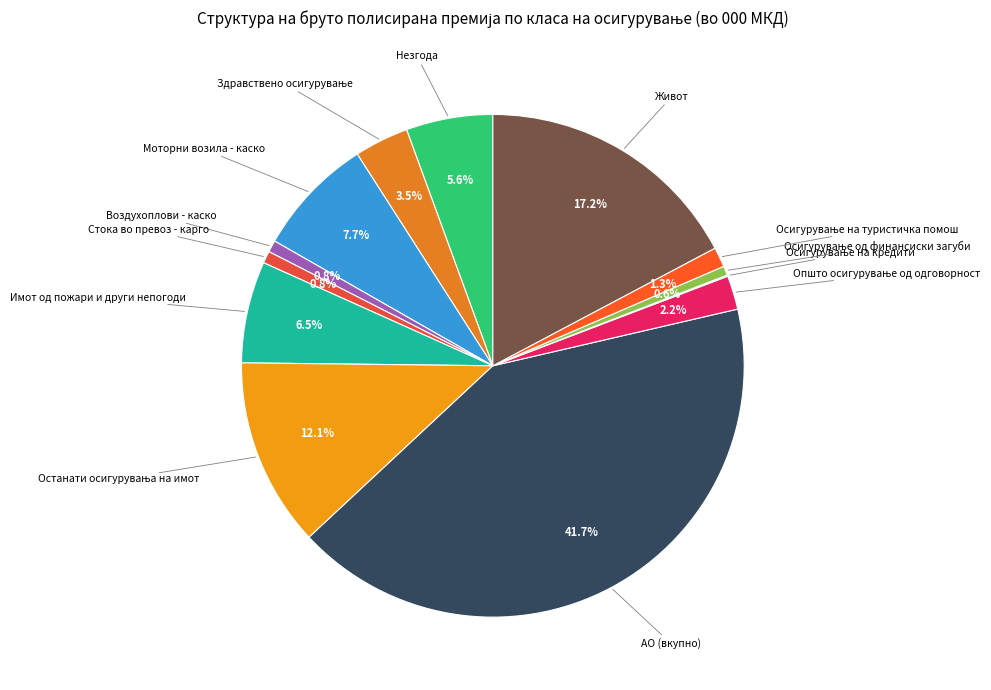

Is there a majority slice in this chart?

No